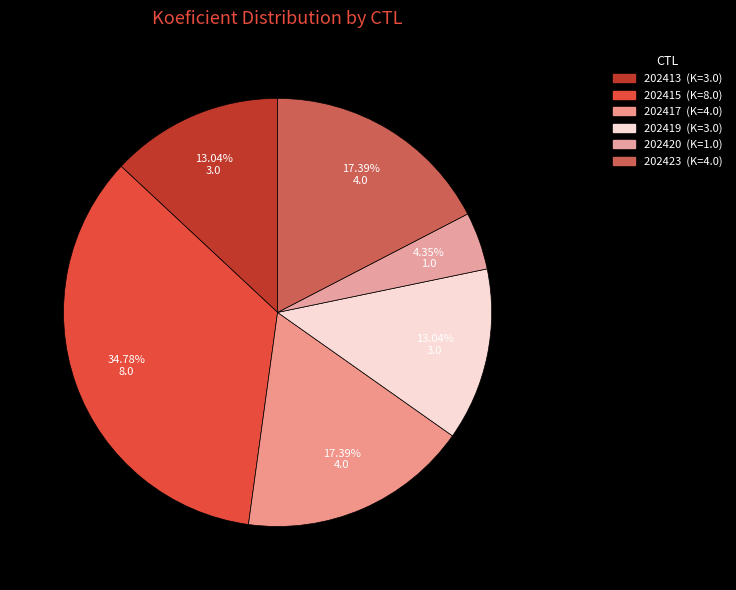

Which slice is the smallest?

202420